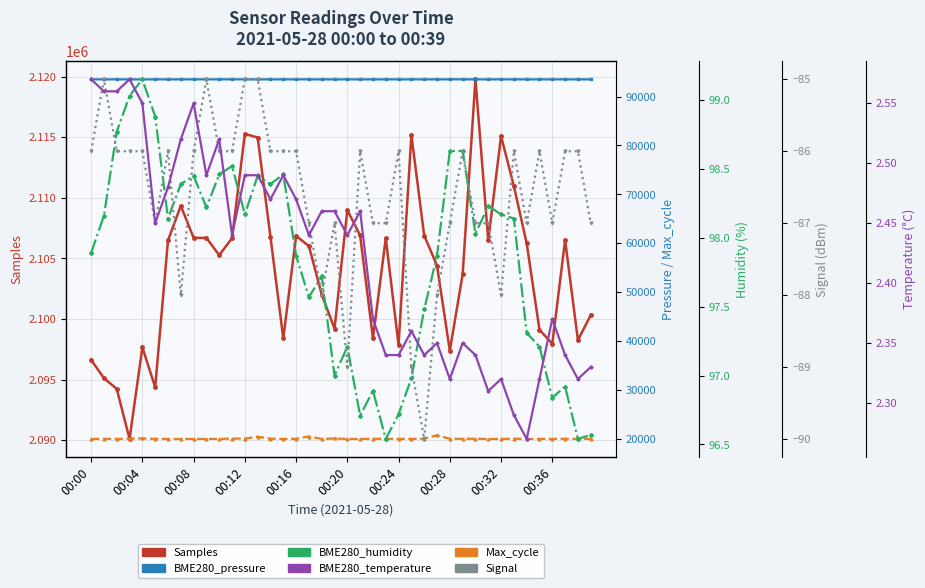

Reading left to right, what are all the values shown in this chart?

Samples: 2096629.0	2095126.0	2094241.0	2090111.0	2097670.0	2094379.0	2106490.0	2109333.0	2106700.0	2106692.0	2105271.0	2106677.0	2115269.0	2114974.0	2106775.0	2098398.0	2106852.0	2106021.0	2102024.0	2099213.0	2108989.0	2106892.0	2098431.0	2106665.0	2097865.0	2115168.0	2106890.0	2104414.0	2097389.0	2103681.0	2119771.0	2106501.0	2115091.0	2110963.0	2106248.0	2099119.0	2097961.0	2106501.0	2098257.0	2100328.0
BME280_pressure: 93517.7	93510.9	93509.0	93504.5	93501.4	93510.7	93508.1	93505.5	93514.6	93511.5	93513.4	93515.2	93508.9	93507.0	93506.6	93507.0	93508.5	93507.3	93507.0	93507.0	93509.2	93505.1	93506.4	93505.2	93507.9	93507.5	93512.4	93506.8	93512.8	93519.2	93513.2	93508.6	93510.1	93507.4	93511.2	93504.8	93509.1	93504.5	93504.1	93506.4
Max_cycle: 20024.0	20047.0	20024.0	20103.0	20126.0	20052.0	20016.0	20021.0	20028.0	20028.0	20034.0	20093.0	20090.0	20488.0	20073.0	20016.0	20060.0	20520.0	20031.0	20115.0	20028.0	20024.0	20058.0	20054.0	20027.0	20031.0	20069.0	20765.0	20055.0	20052.0	20058.0	20023.0	20020.0	20080.0	20027.0	20032.0	20033.0	20066.0	20027.0	20029.0
BME280_humidity: 97.9	98.2	98.8	99.0	99.2	98.9	98.1	98.4	98.5	98.2	98.5	98.5	98.2	98.5	98.4	98.5	97.9	97.6	97.7	97.0	97.2	96.7	96.9	96.5	96.7	97.0	97.5	97.9	98.6	98.6	98.0	98.2	98.2	98.1	97.3	97.2	96.8	96.9	96.5	96.6
Signal: -86.0	-85.0	-86.0	-86.0	-86.0	-87.0	-86.0	-88.0	-86.0	-85.0	-86.0	-86.0	-85.0	-85.0	-86.0	-86.0	-86.0	-87.0	-88.0	-87.0	-89.0	-86.0	-87.0	-87.0	-86.0	-89.0	-90.0	-88.0	-87.0	-86.0	-87.0	-87.0	-88.0	-86.0	-87.0	-86.0	-87.0	-86.0	-86.0	-87.0
BME280_temperature: 2.6	2.6	2.6	2.6	2.5	2.5	2.5	2.5	2.5	2.5	2.5	2.4	2.5	2.5	2.5	2.5	2.5	2.4	2.5	2.5	2.4	2.5	2.4	2.3	2.3	2.4	2.3	2.4	2.3	2.4	2.3	2.3	2.3	2.3	2.3	2.3	2.4	2.3	2.3	2.3